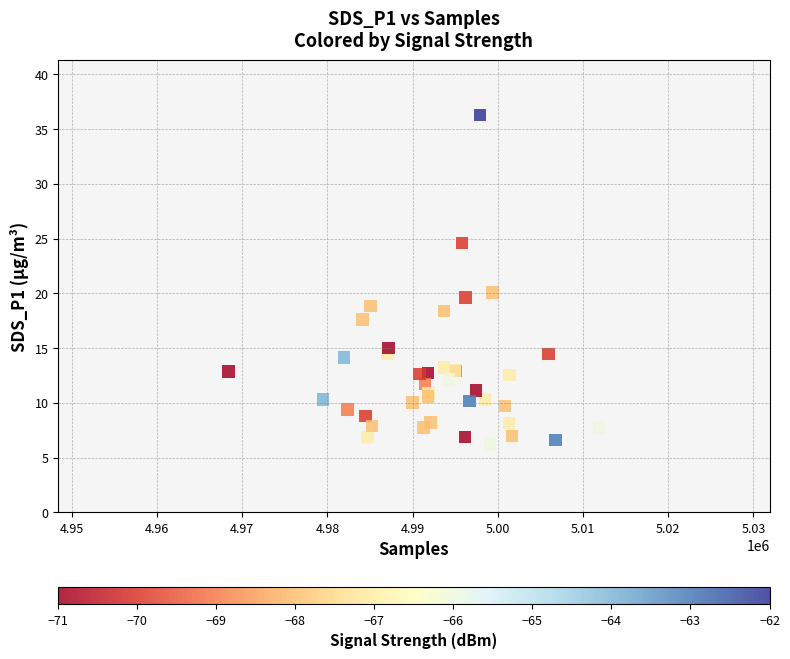

What Y value in the scatter plot is closest to 21?

20.1